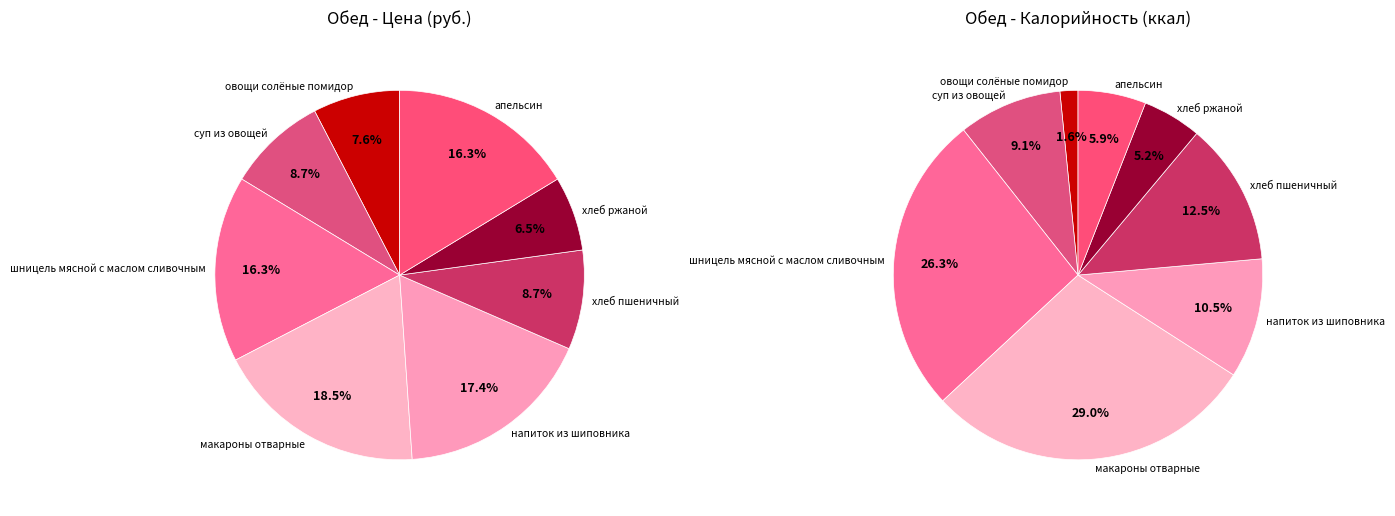

What is the change in value from напиток из шиповника to хлеб ржаной?

-10